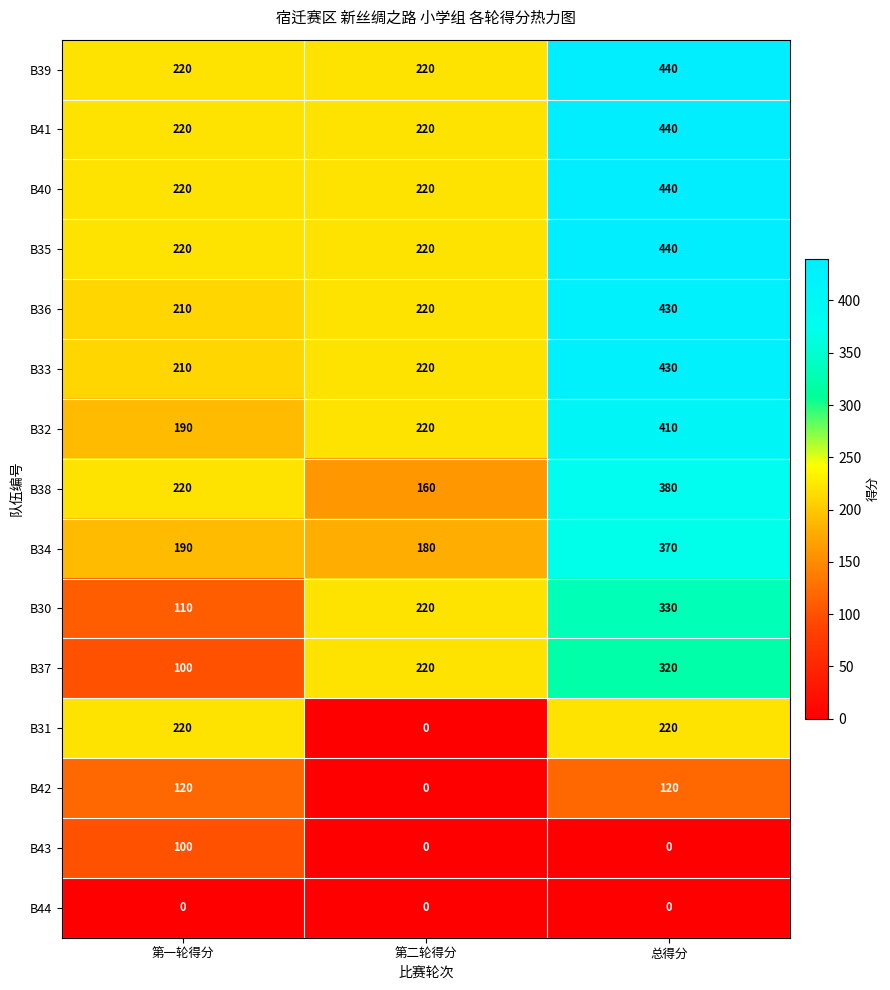

What is the average value of the B41 series?

293